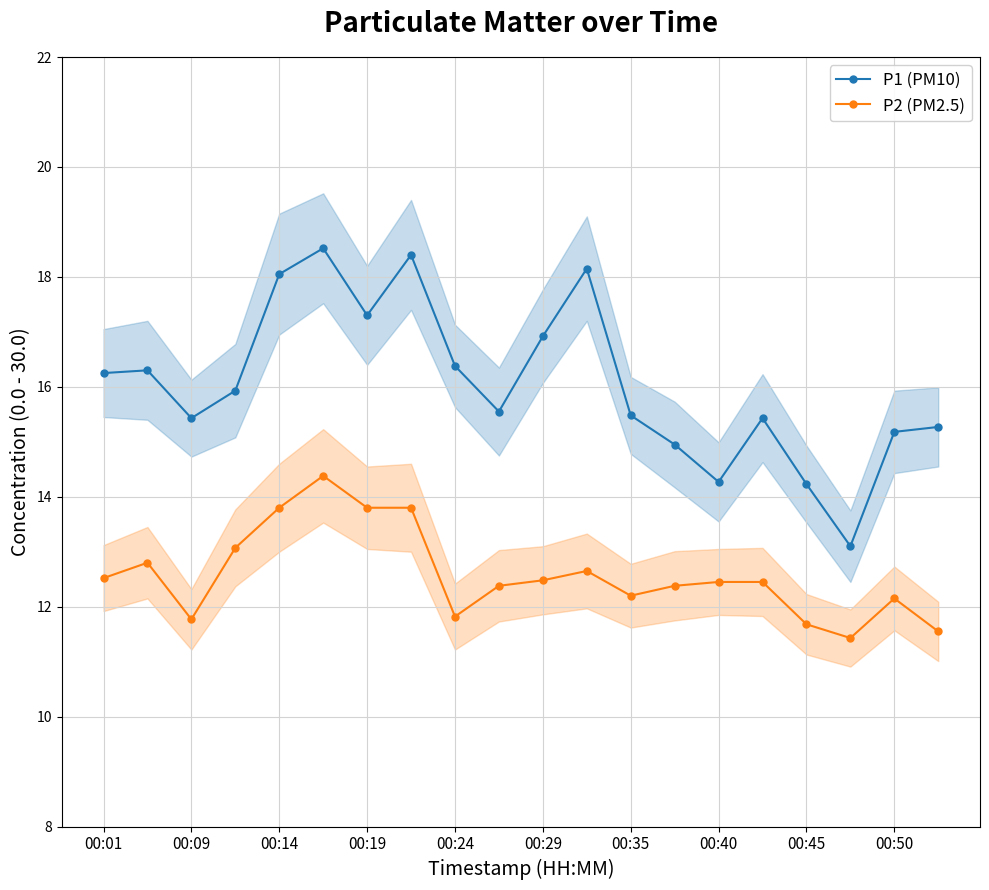

What is the smallest value displayed?

11.4